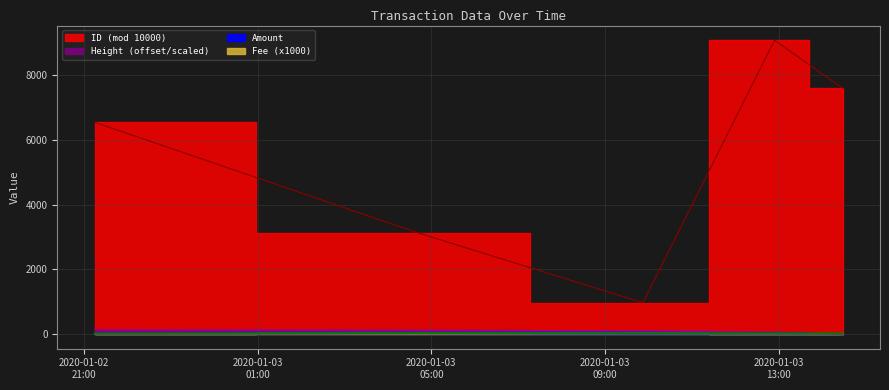

What is the difference between the Height_norm values at 2020-01-03 12:54:25 and 2020-01-02 21:14:30?

75.0